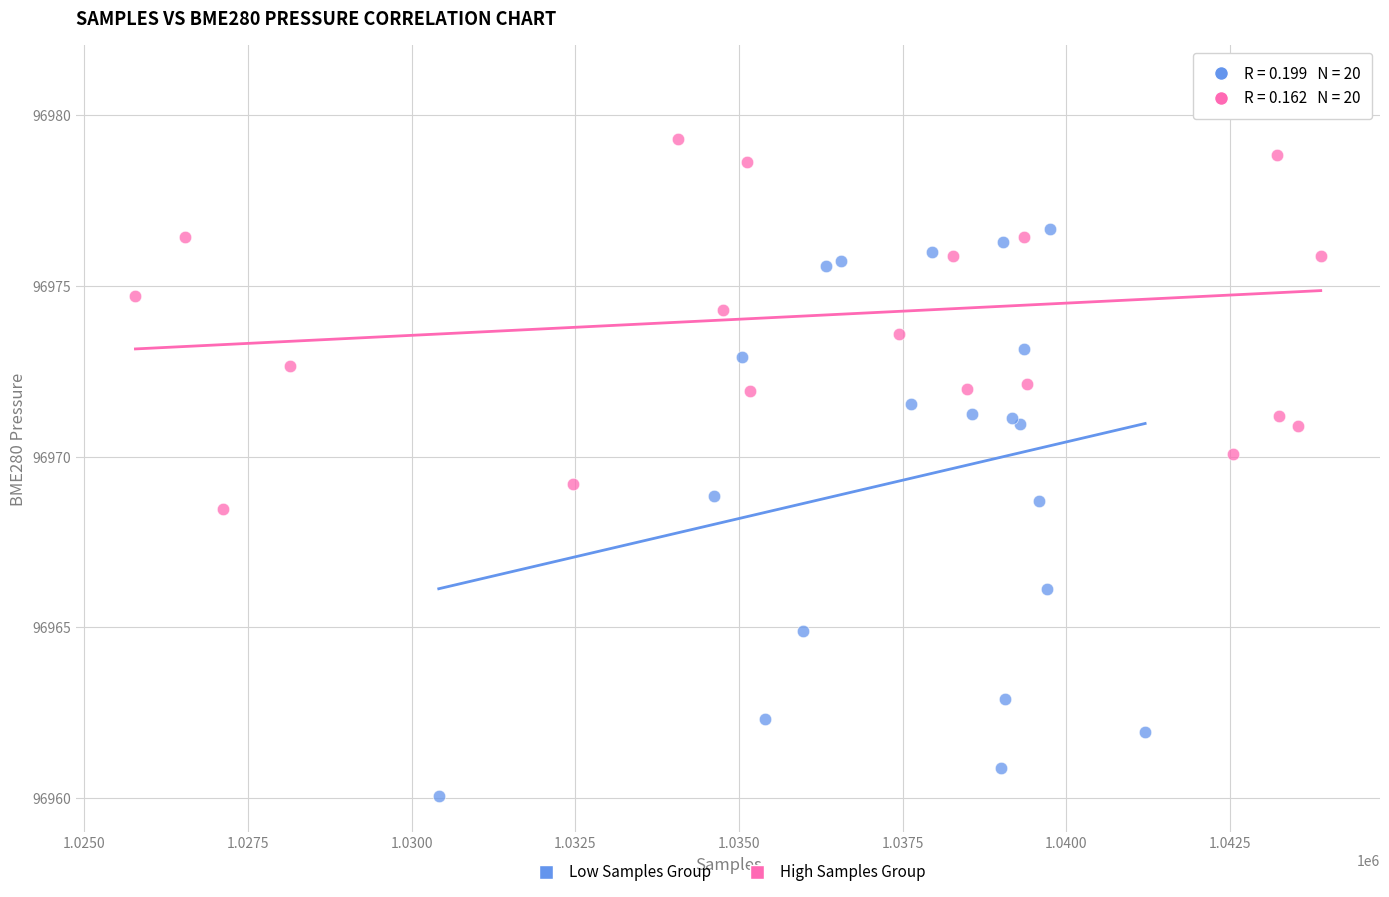

What are all the series names shown in the legend?

Low Samples Group, High Samples Group